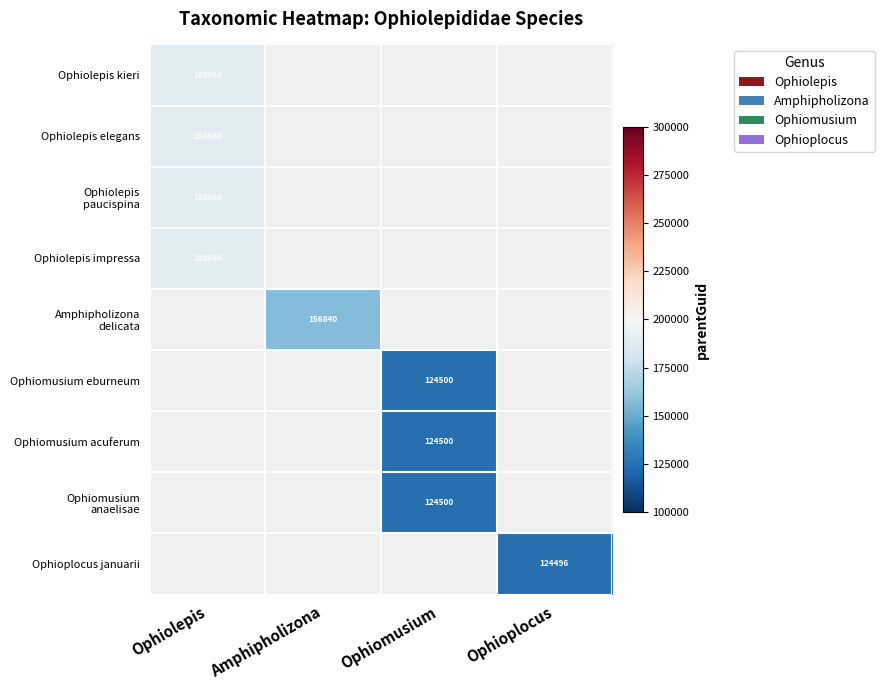

Is it true that Ophiolepis elegans equals 257181 at Ophiolepis?

False